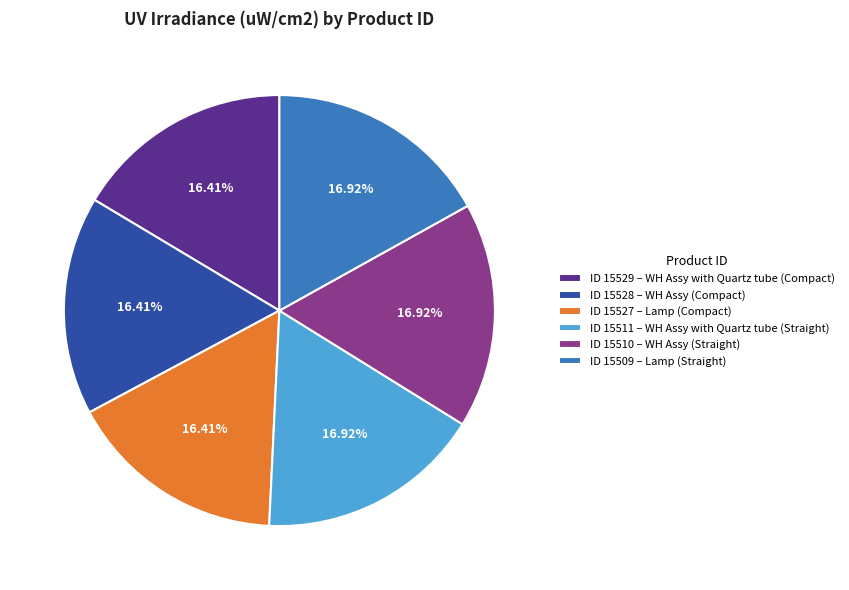

Is the sum of ID 15511 – WH Assy with Quartz tube (Straight) and ID 15509 – Lamp (Straight) greater than half?

No